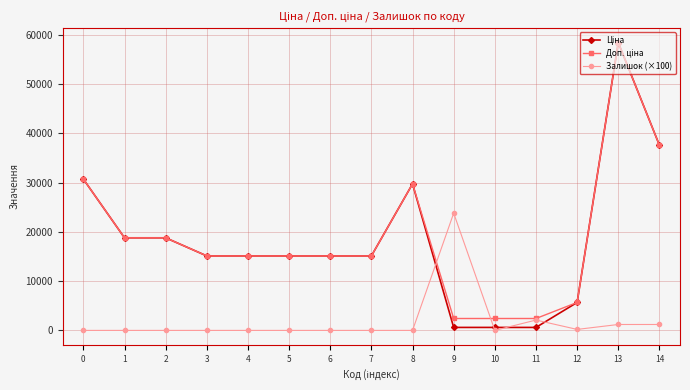

What is the spread (max minus min) of values at 0?

30717.1